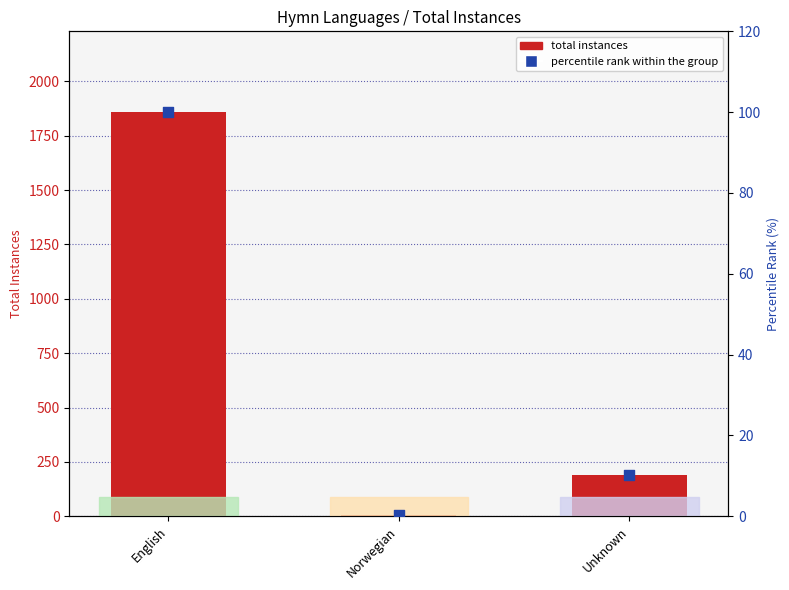

What is the total value across all series at Unknown?

200.2